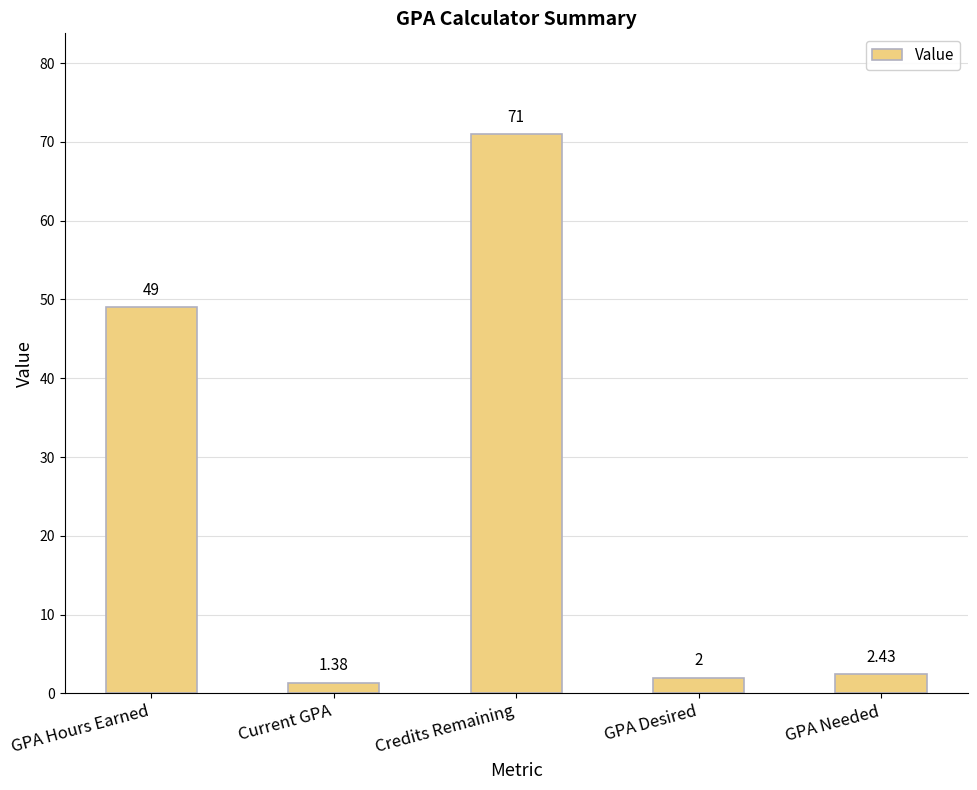

What is the label of the 3rd bar from the right?

Credits Remaining